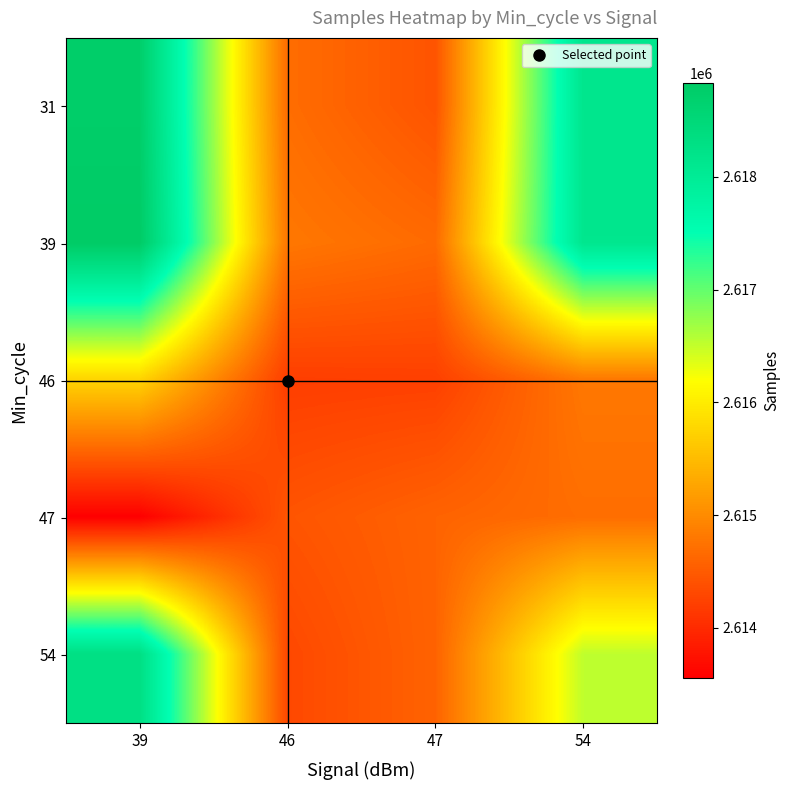

Rank the series at 54 from highest to lowest value.

31, 39, 54, 46, 47